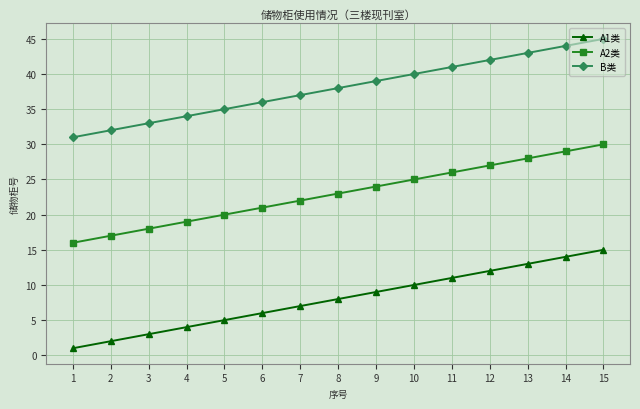

Which series has the largest total across all categories?

B类